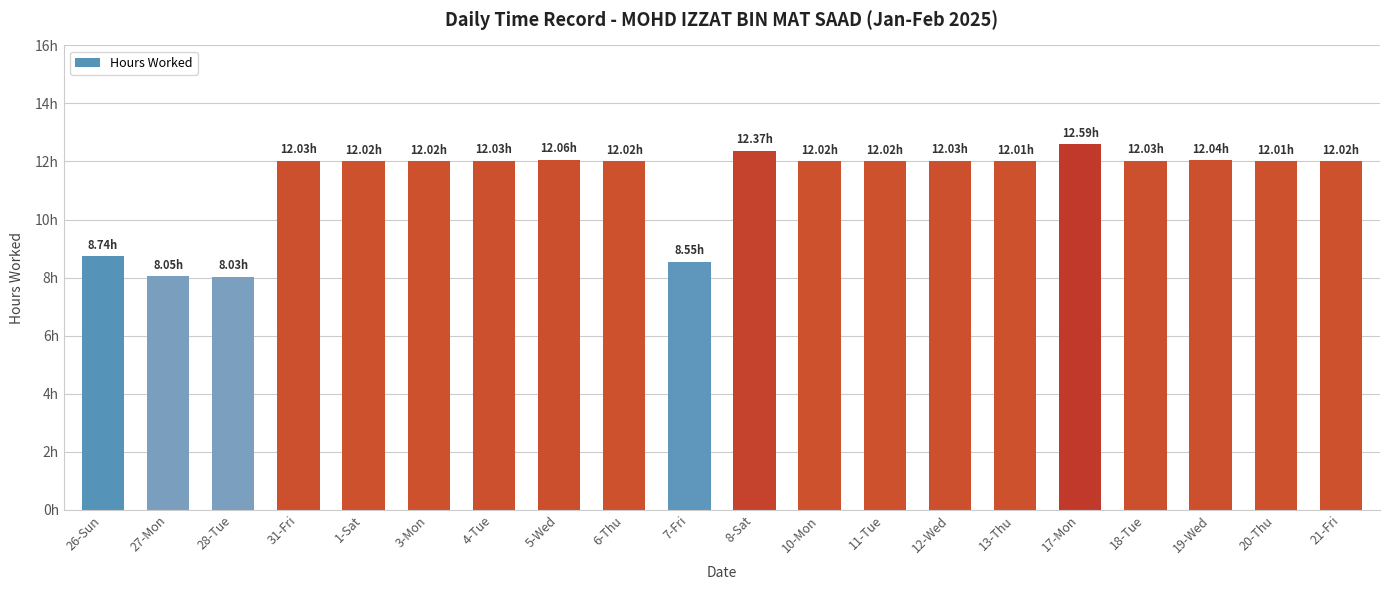

What position from the left is 13-Thu?

15